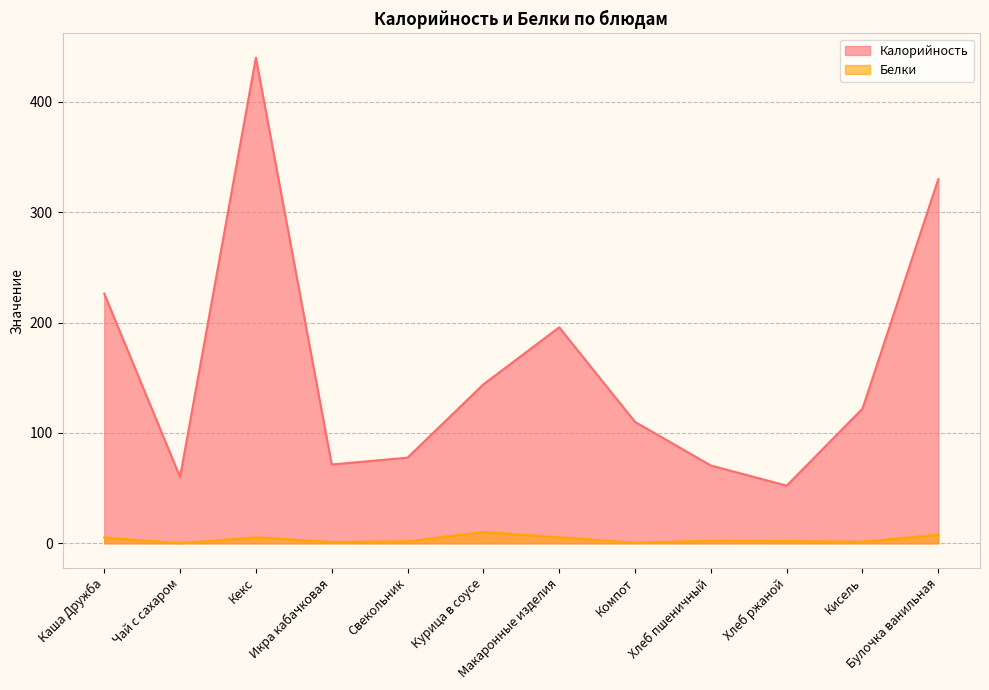

True or false: Белки and Калорийность intersect in this chart.

False